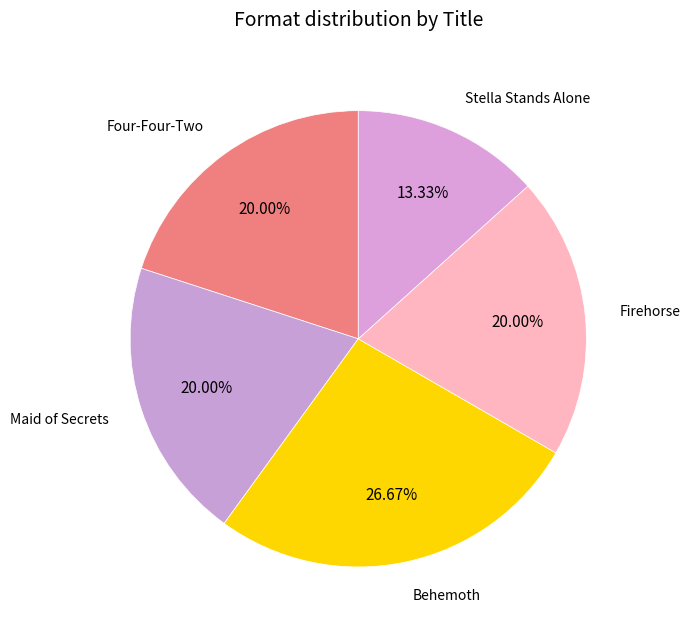

Which has a higher value, Behemoth or Stella Stands Alone?

Behemoth